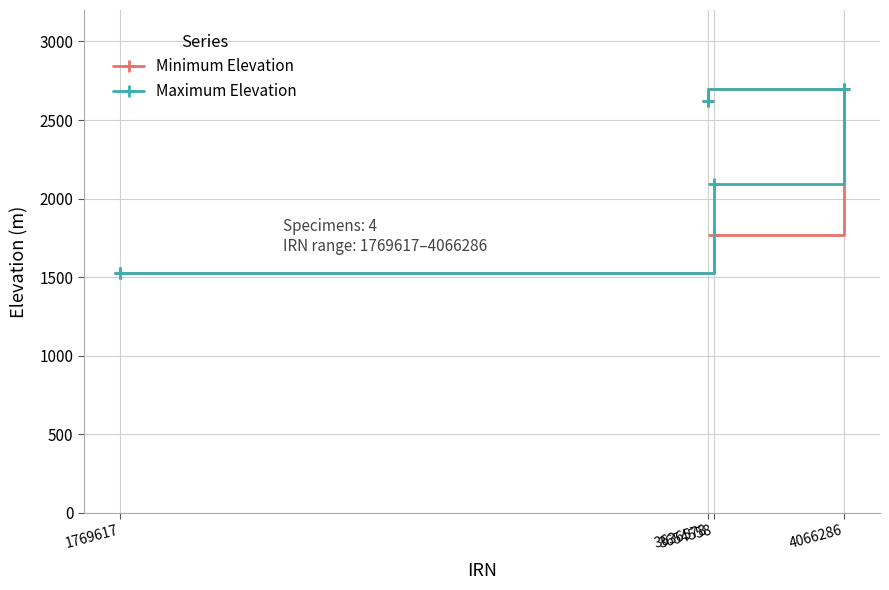

Count the number of data series in this chart.

2